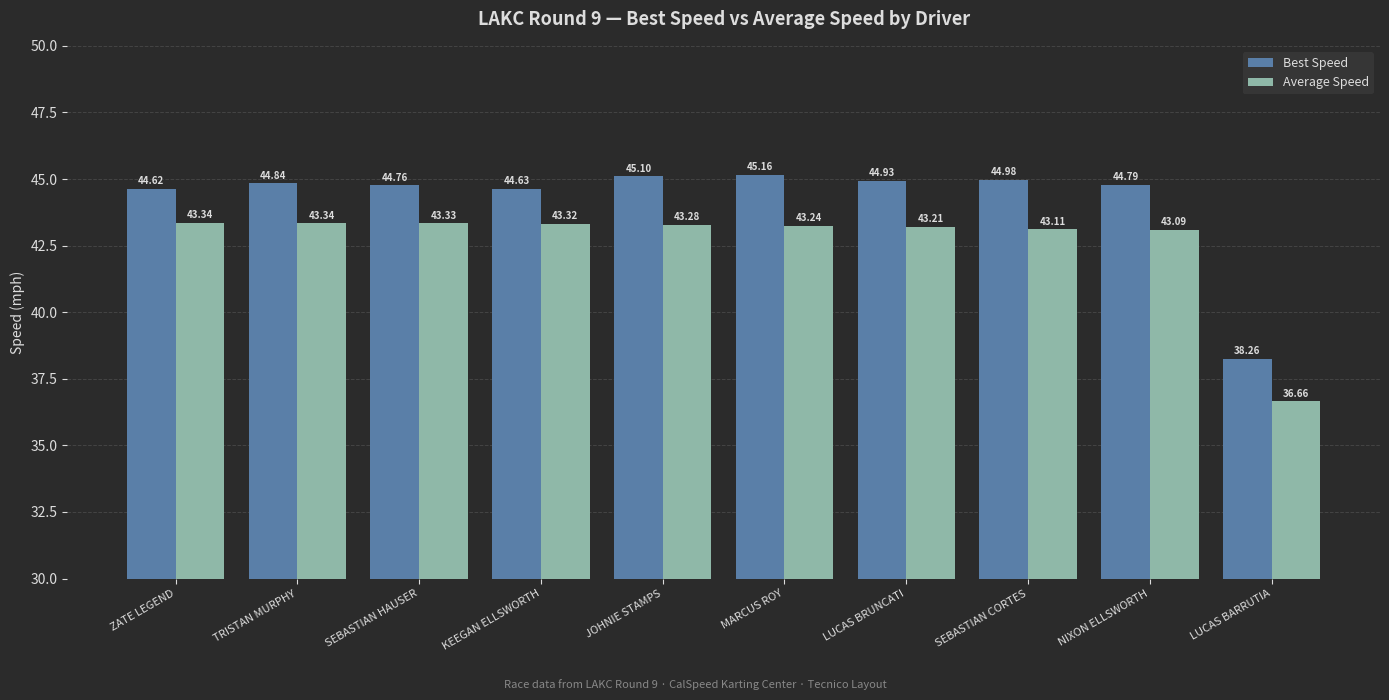

Which category has the highest value across all series?

MARCUS ROY